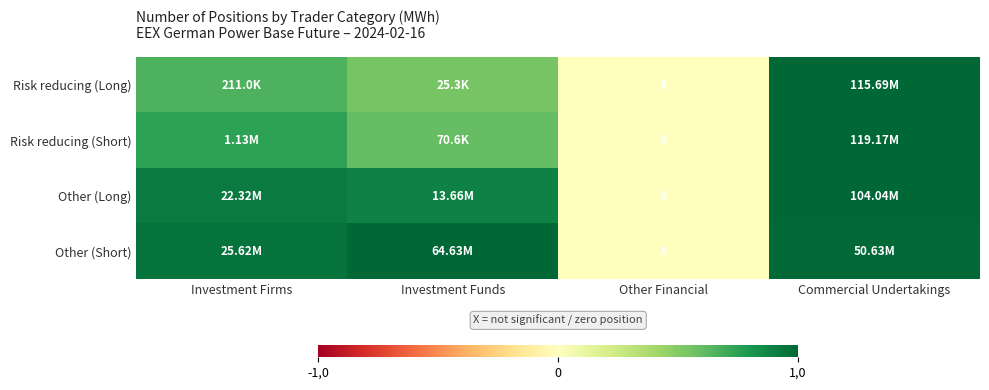

Reading left to right, what are all the values shown in this chart?

Risk reducing (Long): Investment Firms=0.7	Investment Funds=0.5	Other Financial=0.0	Commercial Undertakings=1.0
Risk reducing (Short): Investment Firms=0.7	Investment Funds=0.6	Other Financial=0.0	Commercial Undertakings=1.0
Other (Long): Investment Firms=0.9	Investment Funds=0.9	Other Financial=0.0	Commercial Undertakings=1.0
Other (Short): Investment Firms=0.9	Investment Funds=1.0	Other Financial=0.0	Commercial Undertakings=1.0